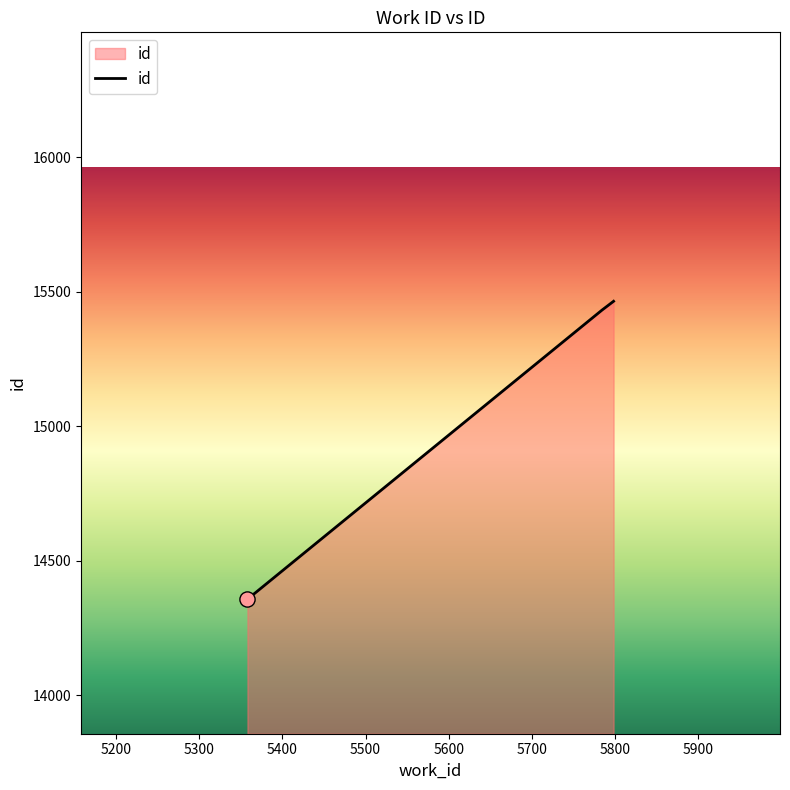

What is the average value?

15085